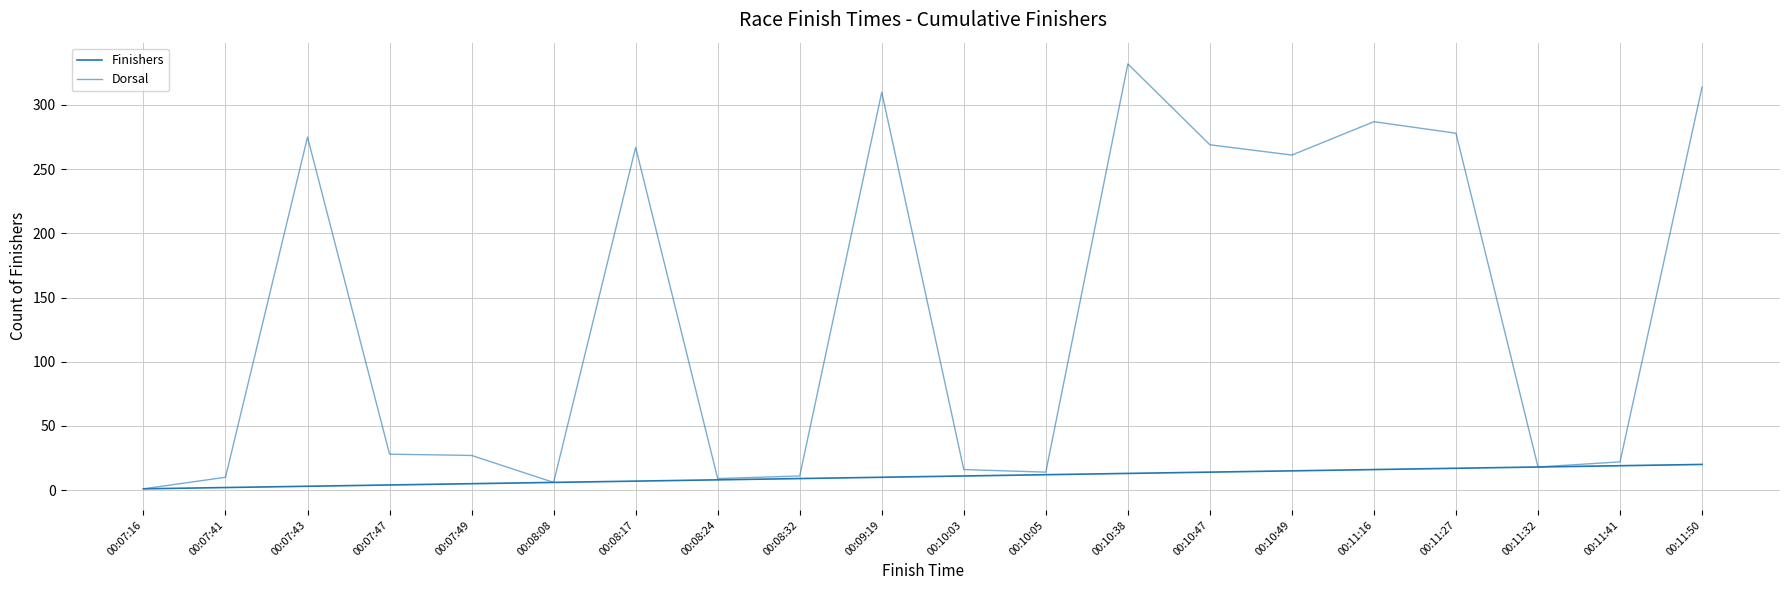

Does the chart display data point markers on the line(s)?

No